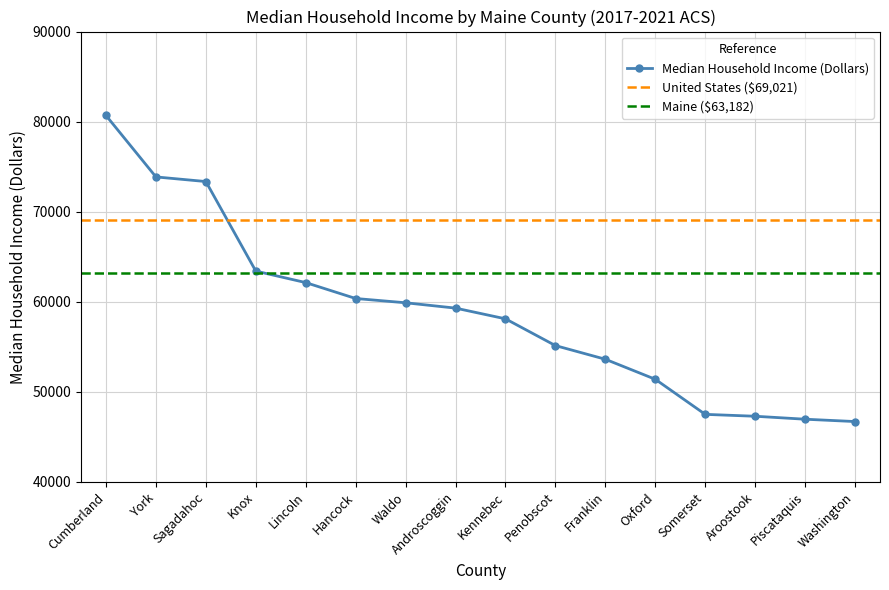

Reading left to right, list all the values displayed in this chart.

80679	73856	73343	63399	62121	60354	59880	59287	58097	55125	53607	51384	47488	47278	46948	46689